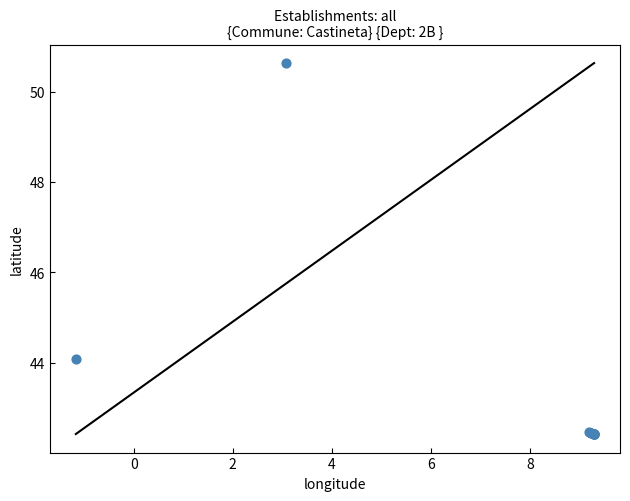

What Y value in the scatter plot is closest to 46?

44.1